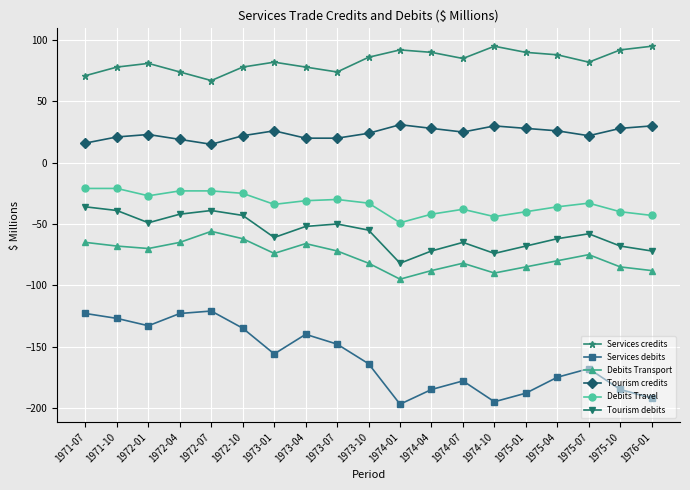

How many values in the Services debits series exceed -164?

9